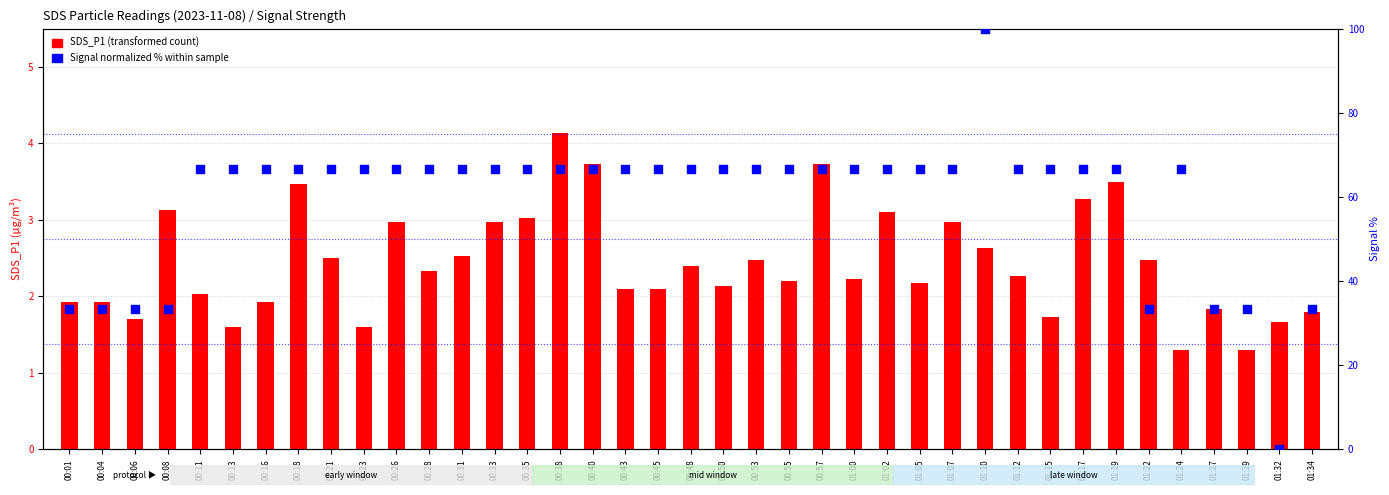

Which series has the largest total across all categories?

Signal (normalized %)